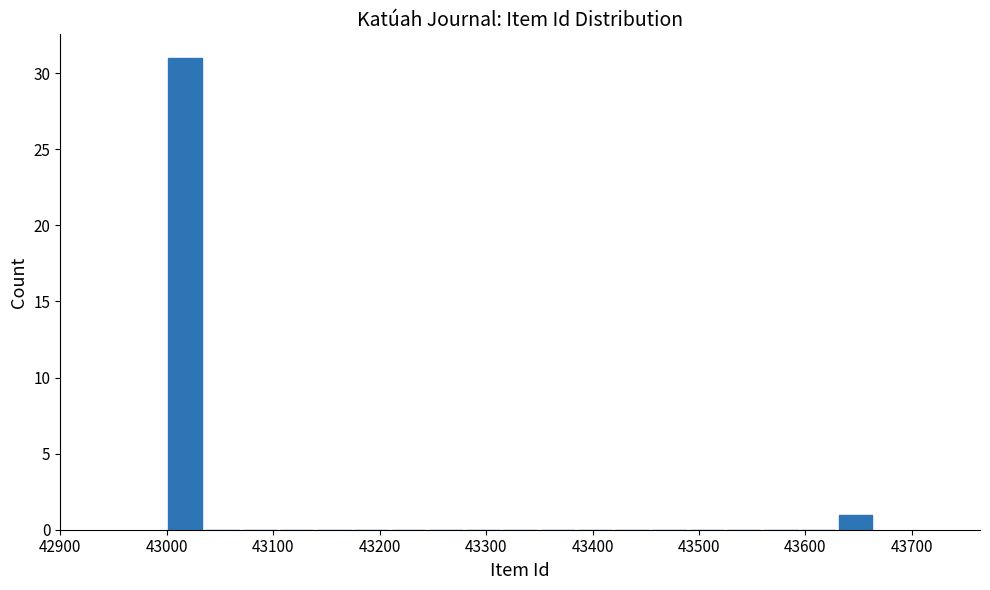

Around what value on the x-axis is the tallest bar? Give the approximate position of its centre, as read against the axis.

43020